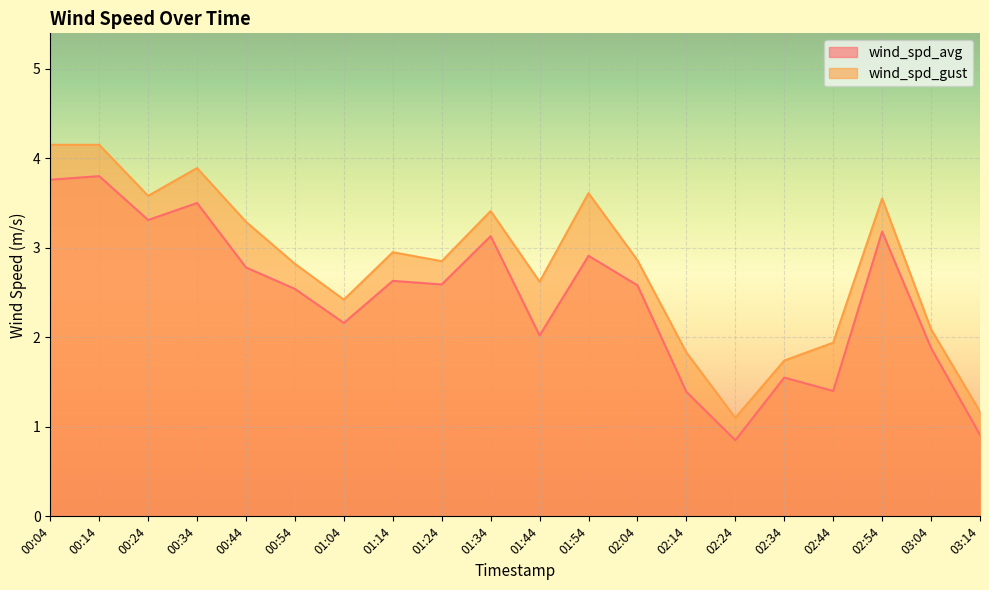

True or false: wind_spd_gust and wind_spd_avg intersect in this chart.

False